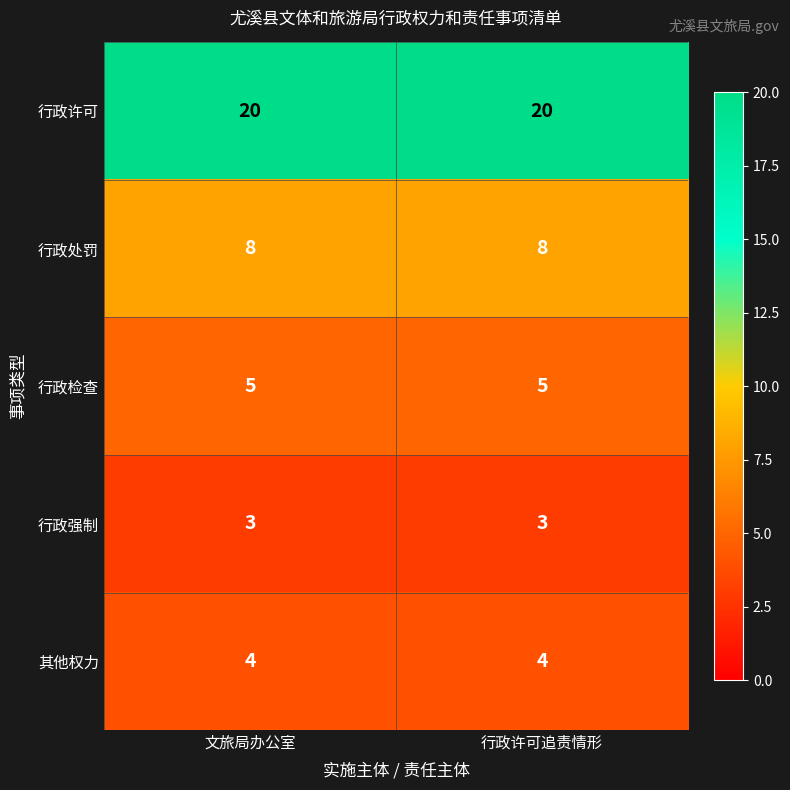

Count the number of categories in the chart.

2